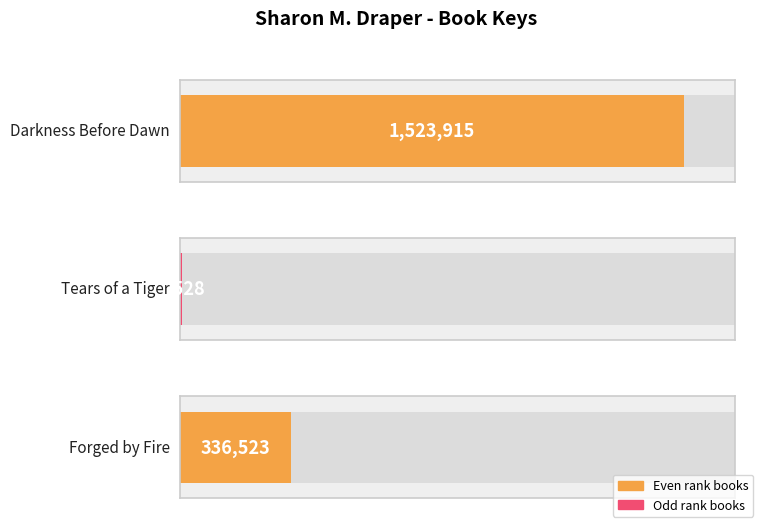

Count the values in the range 5528 to 1523915.

3